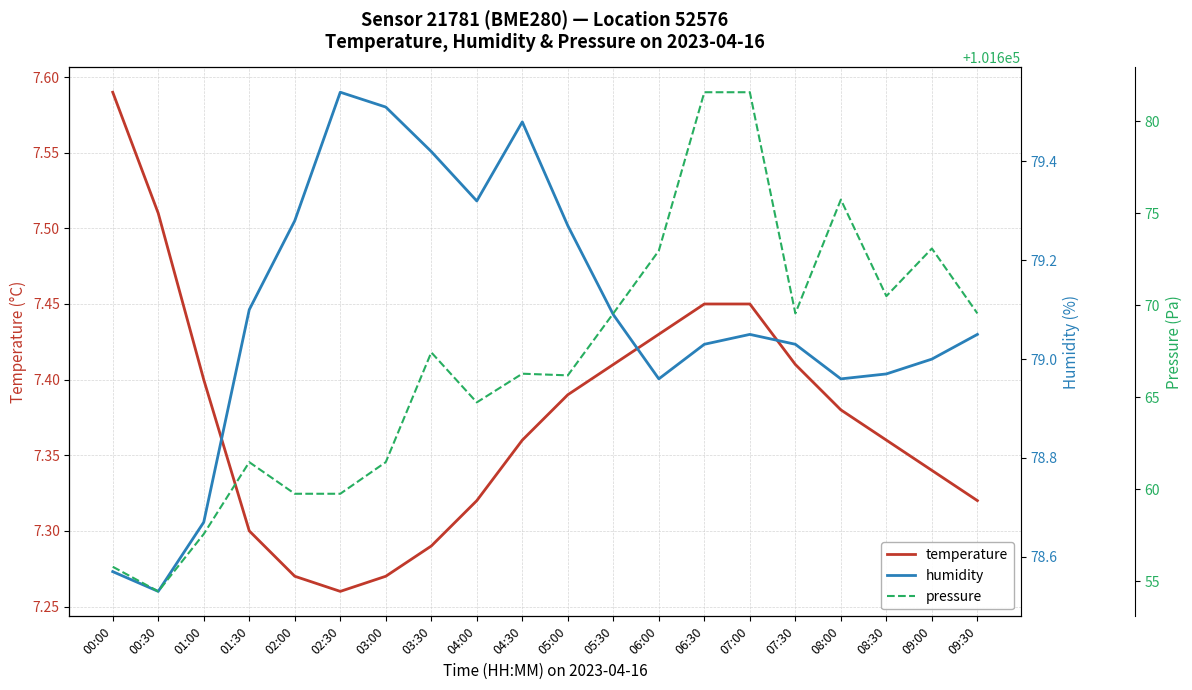

What is the value of the temperature point at the 18th from the left?

7.4